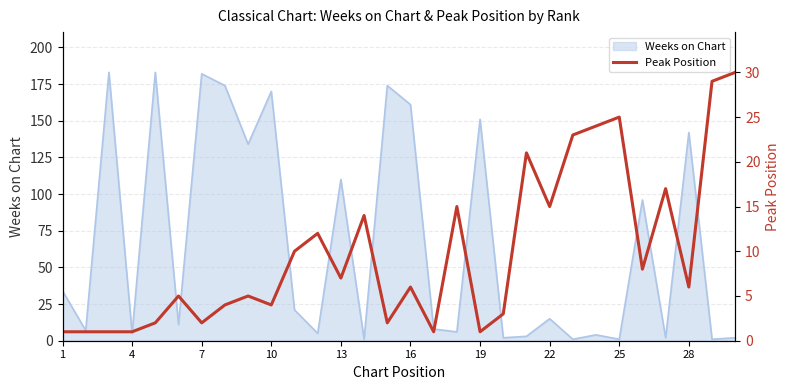

True or false: Weeks on Chart has a value of 107 at 7.

False